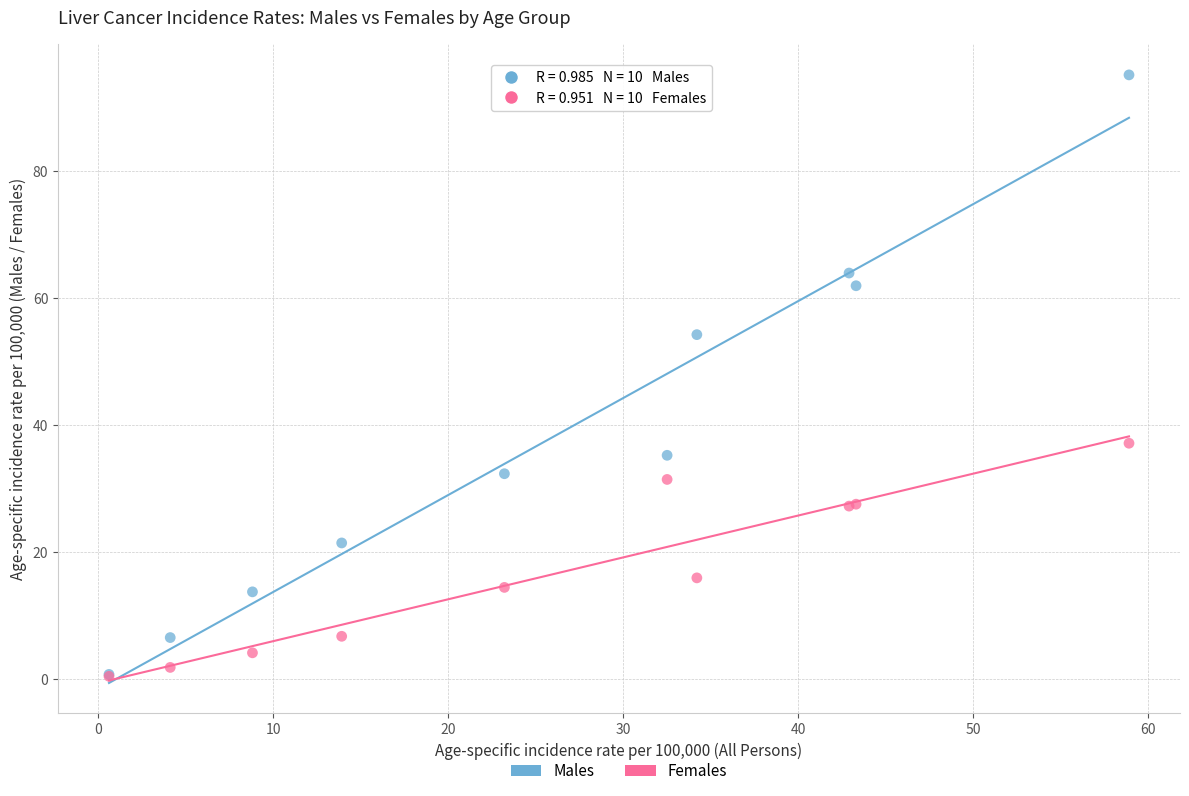

What are all the series names shown in the legend?

Males, Females